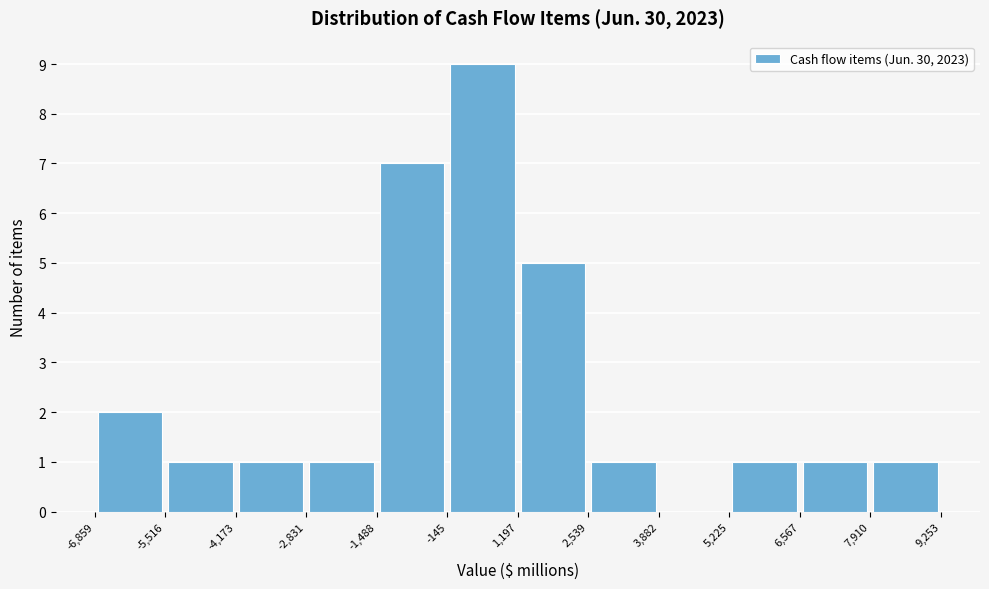

Reading left to right, transcribe this chart: for each bar, give the range it covers on the x-axis and its height. The values are not printed on the chart, so give them approximately, as read against the axis.

-6,859 to -5,516: 2
-5,516 to -4,173: 1
-4,173 to -2,831: 1
-2,831 to -1,488: 1
-1,488 to -145: 7
-145 to 1,197: 9
1,197 to 2,539: 5
2,539 to 3,882: 1
3,882 to 5,225: 0
5,225 to 6,567: 1
6,567 to 7,910: 1
7,910 to 9,253: 1